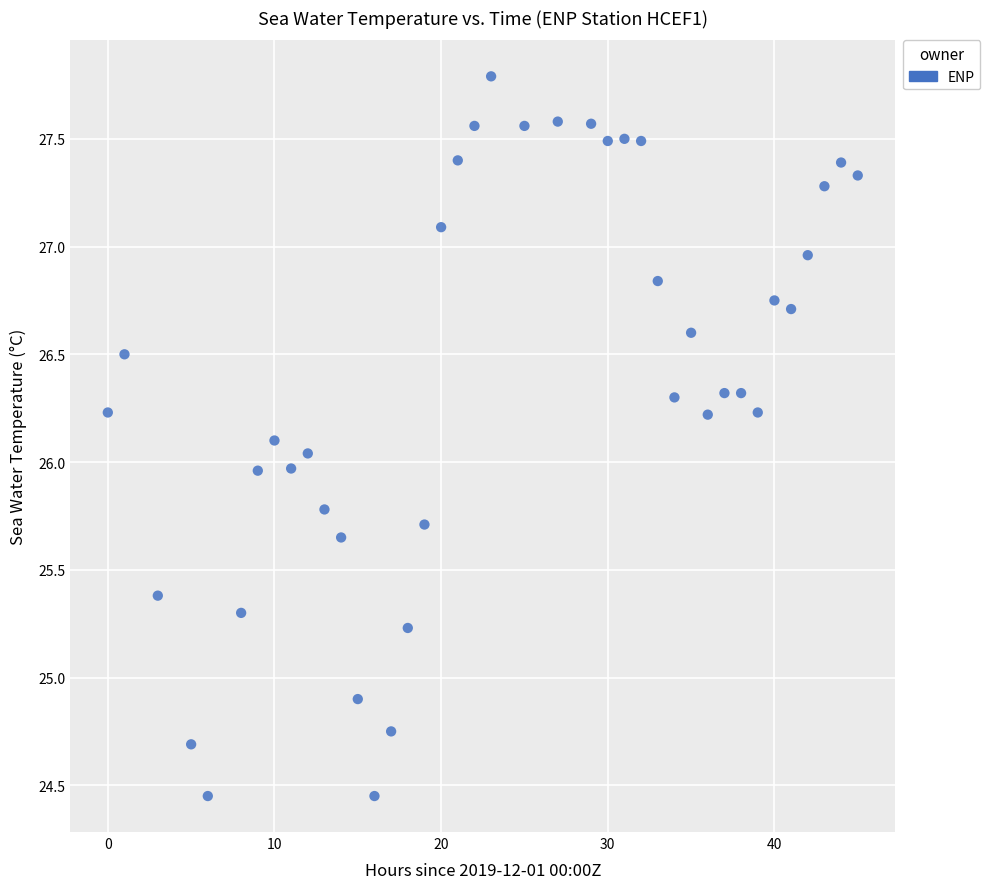

What is the range of Y values (max minus min)?

3.3